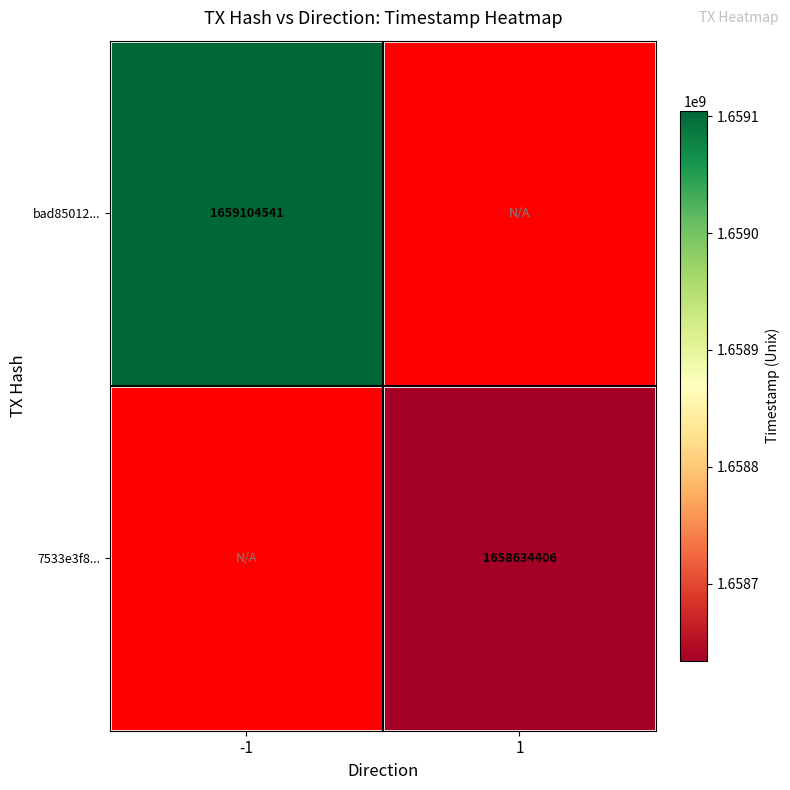

Is the value of 7533e3f8... at 1 greater than the value of bad85012... at -1?

No